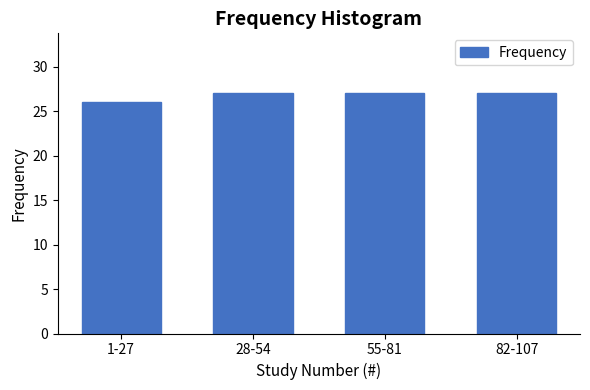

Reading left to right, list all the values displayed in this chart.

26	27	27	27